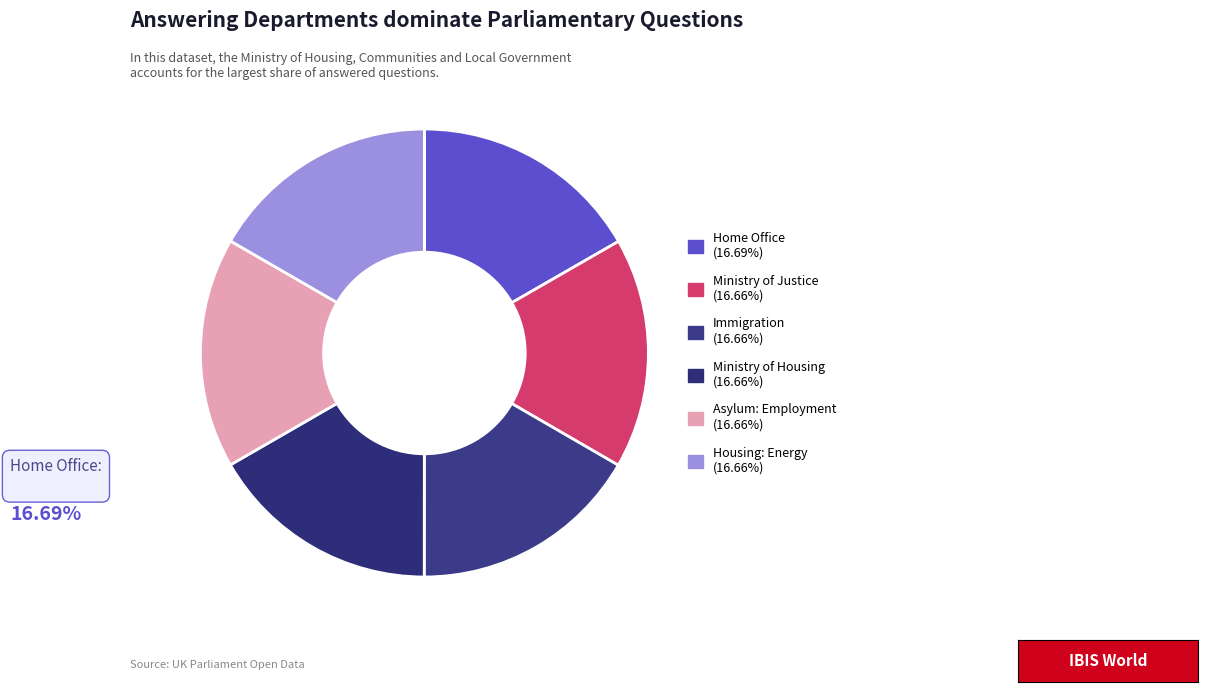

Count the number of slices in the pie.

6